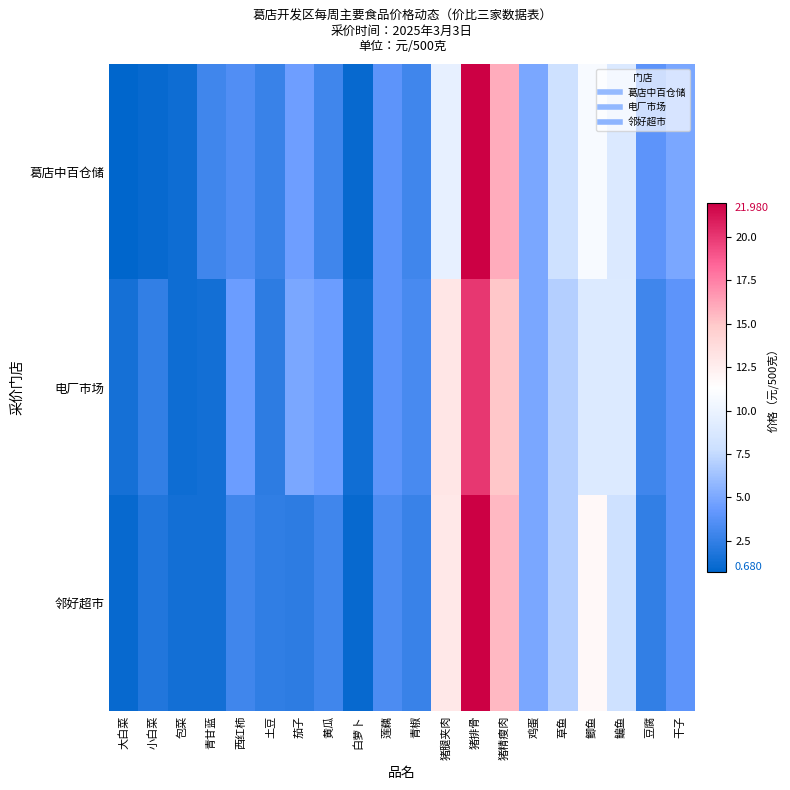

How many data points does each series have?

20